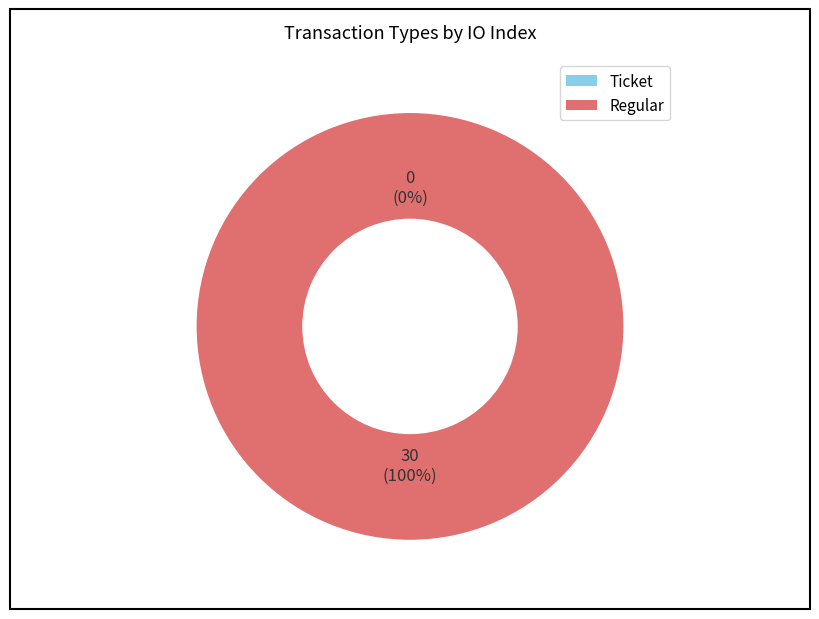

Which slice represents more than half of the pie?

tx_type: Regular